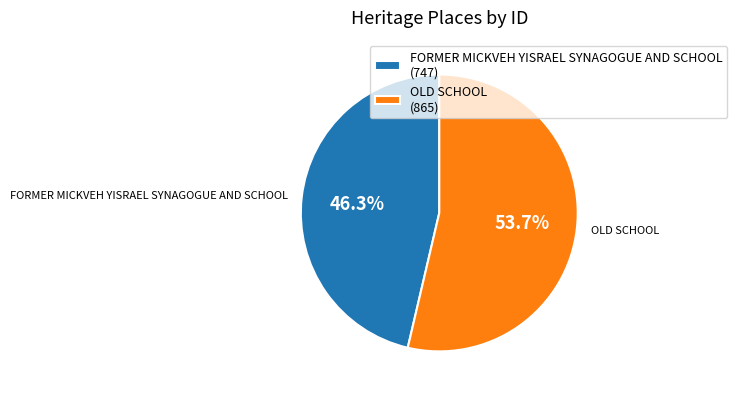

Is it true that OLD SCHOOL is 46% of the pie?

False